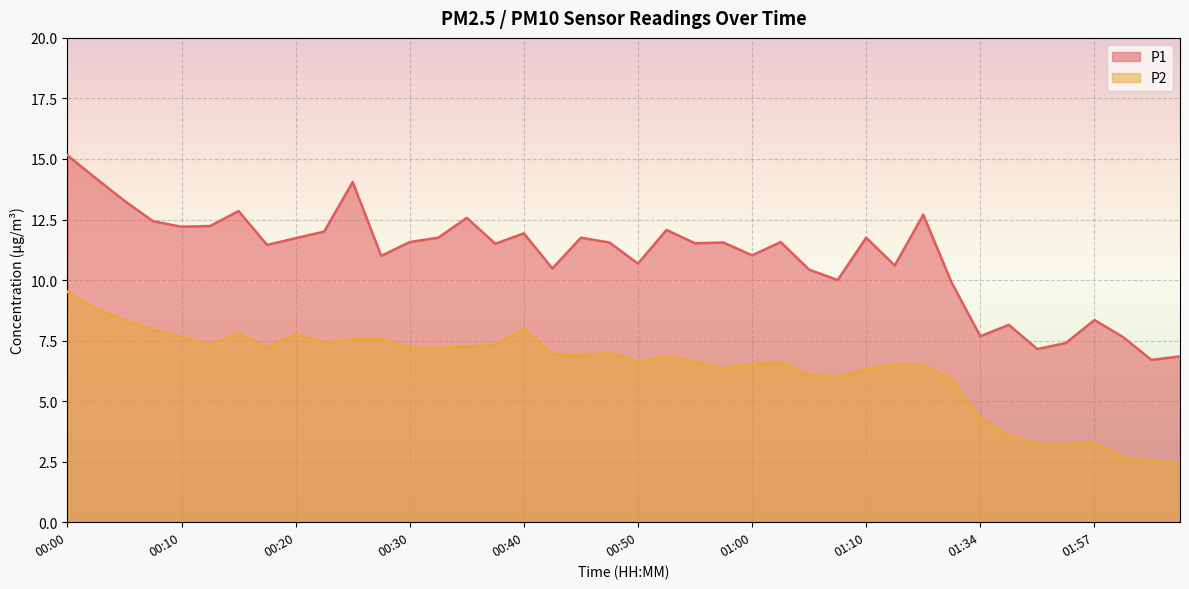

The P1 series shows 11.5 at 00:55. True or false?

True